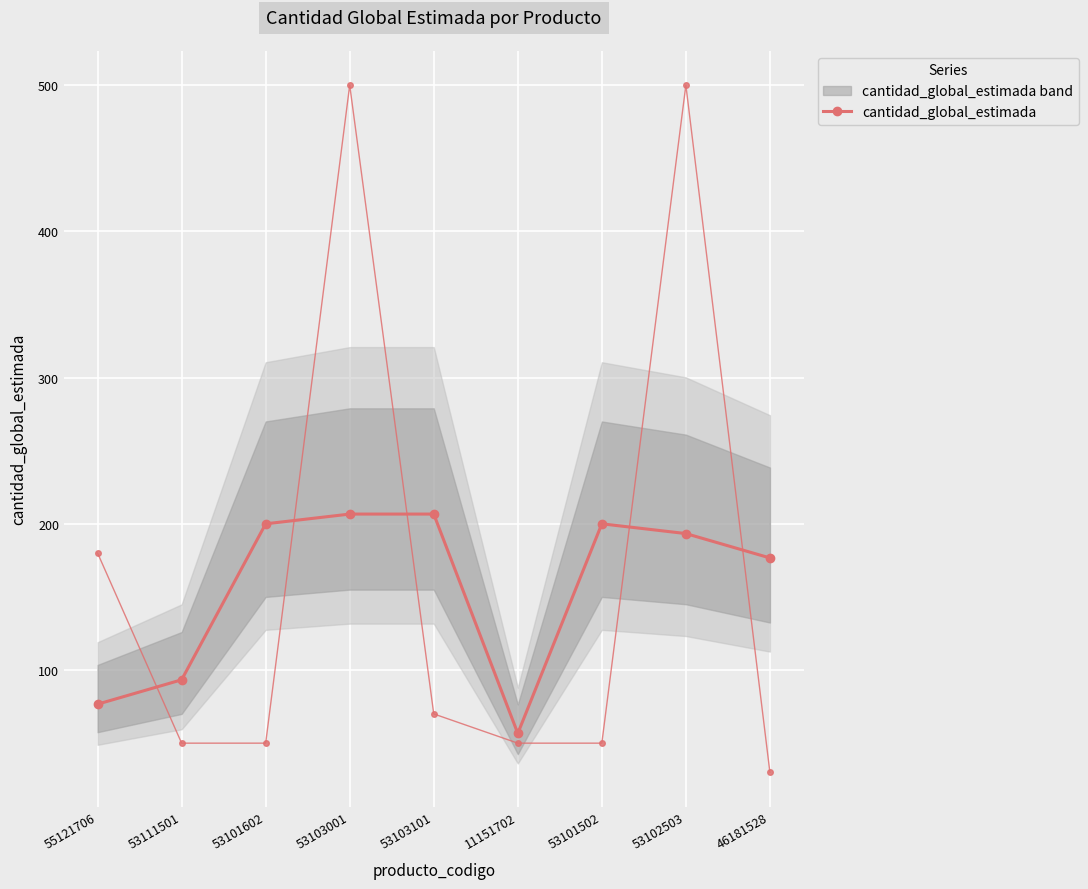

Which has a higher value, 53101602 or 53103001?

53103001